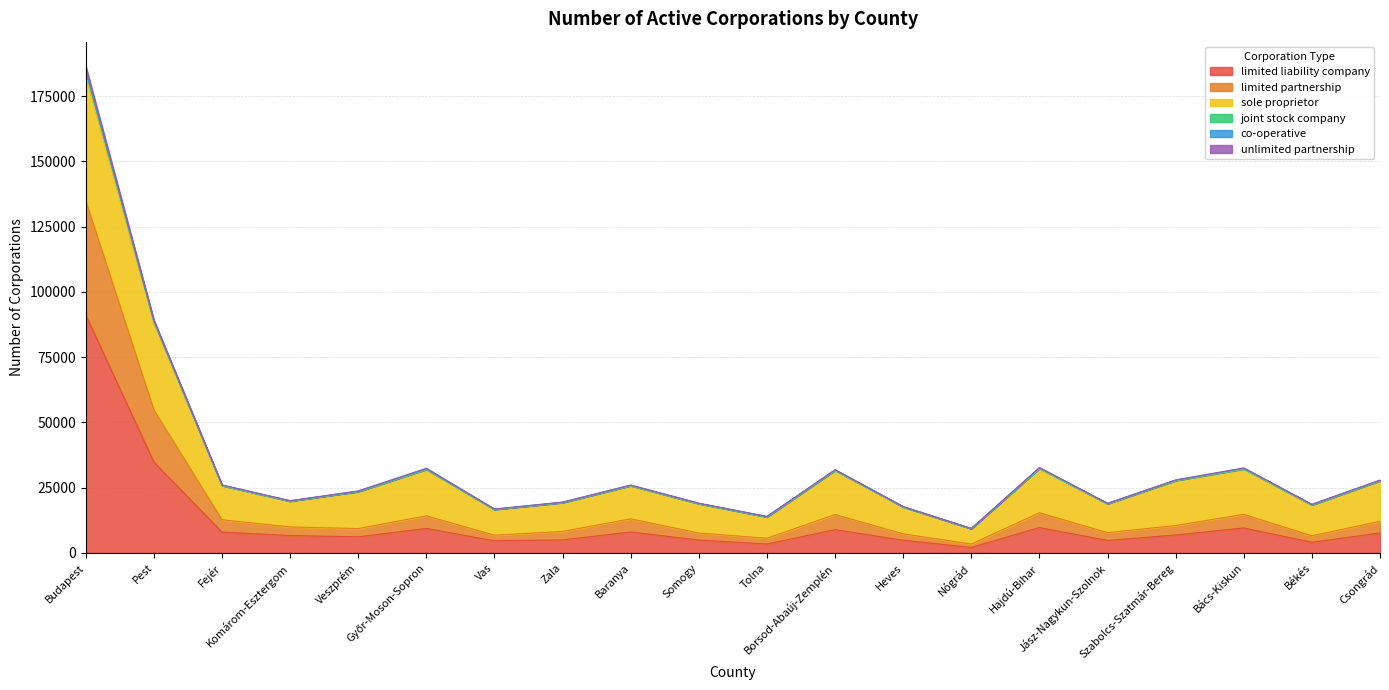

How many values in the limited liability company series exceed 6814?

9